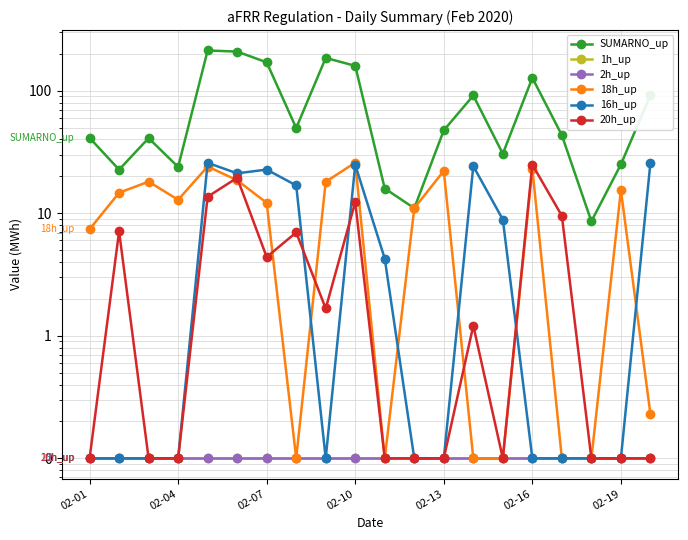

At 02-19, list the series in order from largest to smallest.

SUMARNO_up, 18h_up, 1h_up, 2h_up, 16h_up, 20h_up